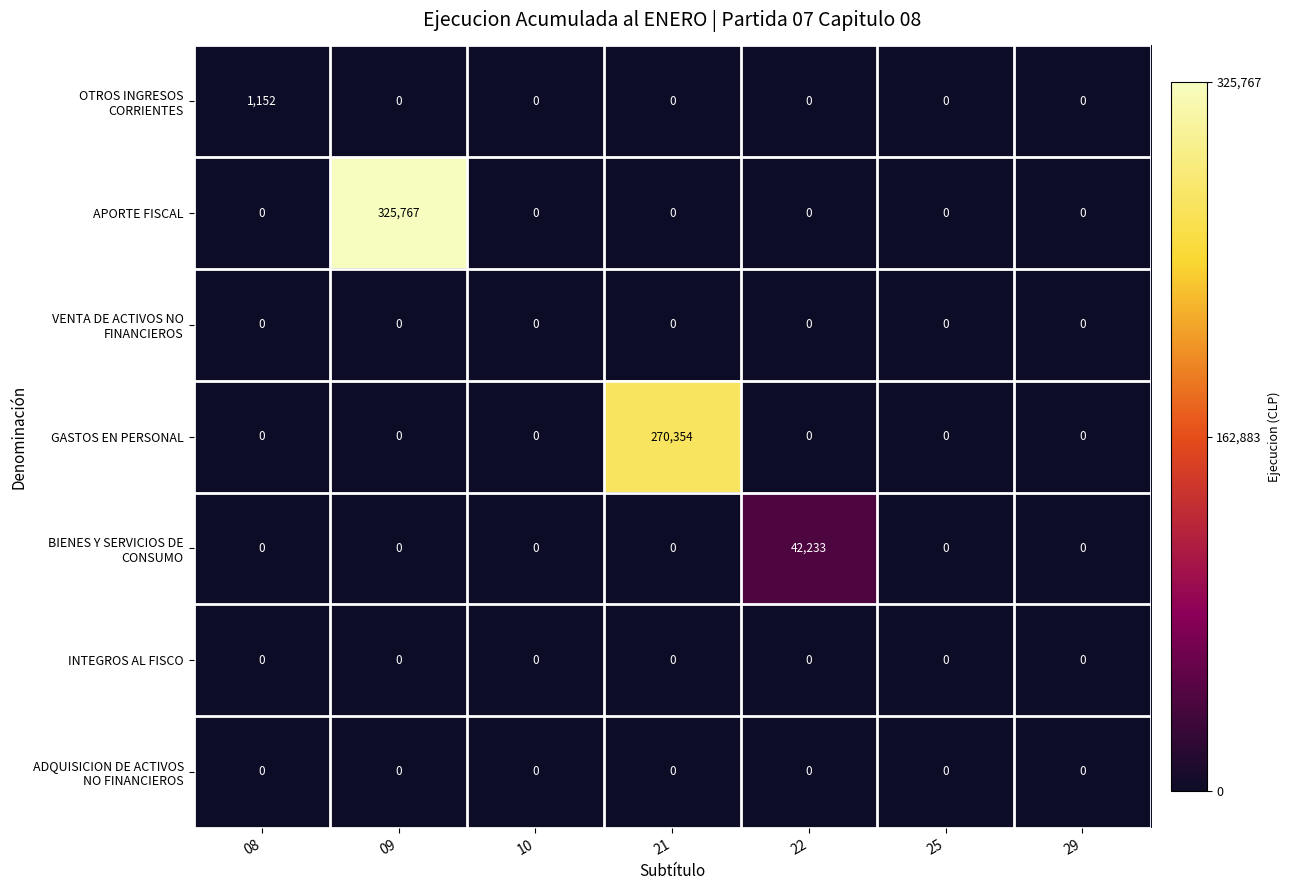

Count the number of categories in the chart.

7